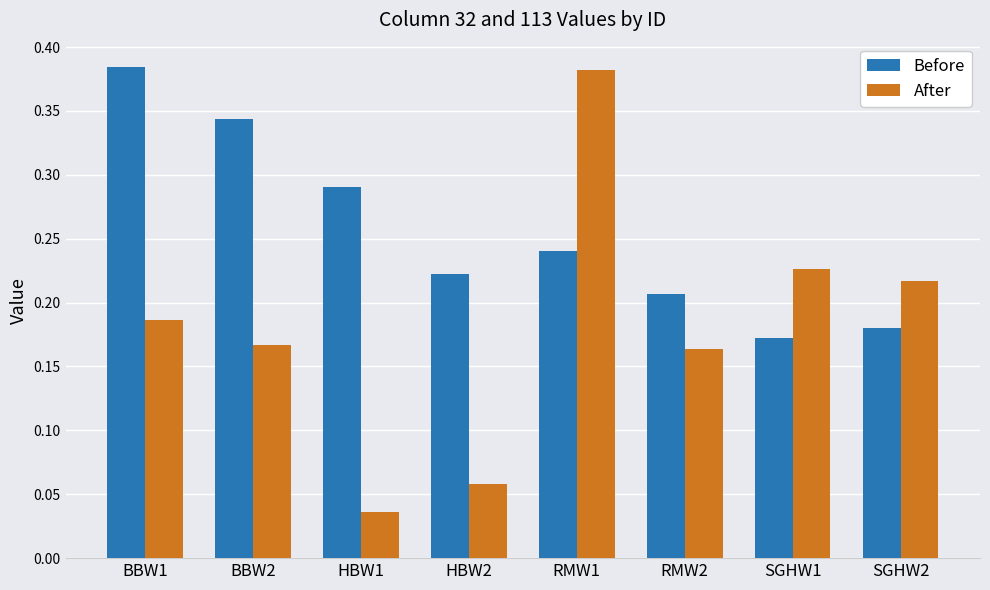

At which category does the chart reach its minimum across all series?

HBW1